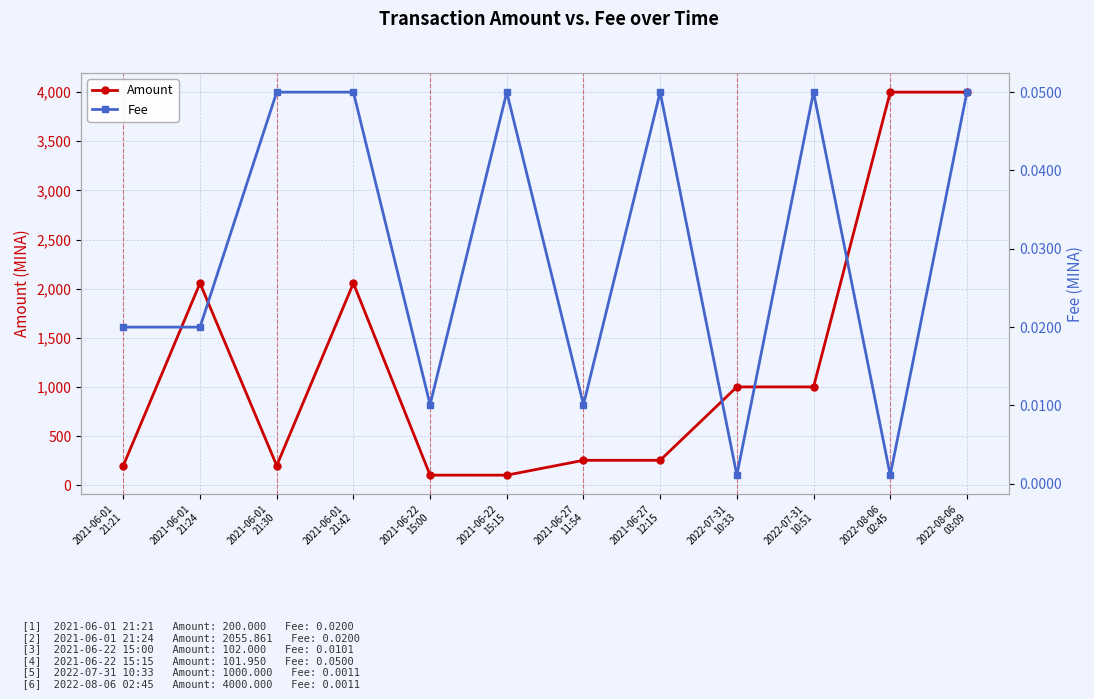

Reading left to right, what are all the values shown in this chart?

Amount: 2021-06-01
21:21=200.0	2021-06-01
21:24=2055.9	2021-06-01
21:30=198.9	2021-06-01
21:42=2055.8	2021-06-22
15:00=102.0	2021-06-22
15:15=102.0	2021-06-27
11:54=253.0	2021-06-27
12:15=252.9	2022-07-31
10:33=1000.0	2022-07-31
10:51=1000.0	2022-08-06
02:45=4000.0	2022-08-06
03:09=3999.9
Fee: 2021-06-01
21:21=0.0	2021-06-01
21:24=0.0	2021-06-01
21:30=0.1	2021-06-01
21:42=0.1	2021-06-22
15:00=0.0	2021-06-22
15:15=0.1	2021-06-27
11:54=0.0	2021-06-27
12:15=0.1	2022-07-31
10:33=0.0	2022-07-31
10:51=0.1	2022-08-06
02:45=0.0	2022-08-06
03:09=0.1